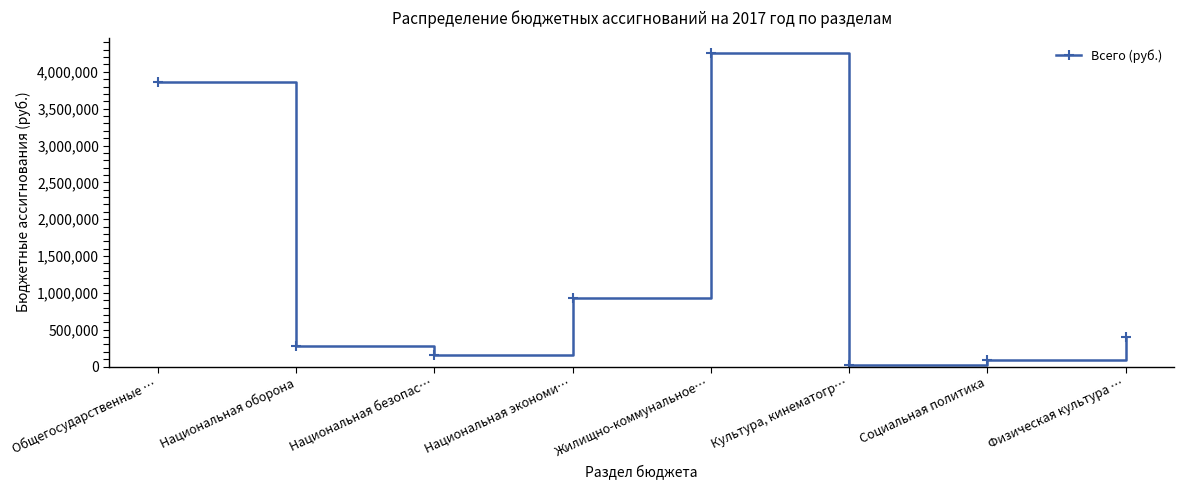

At which label is the value closest to 2134025?

Национальная экономи…